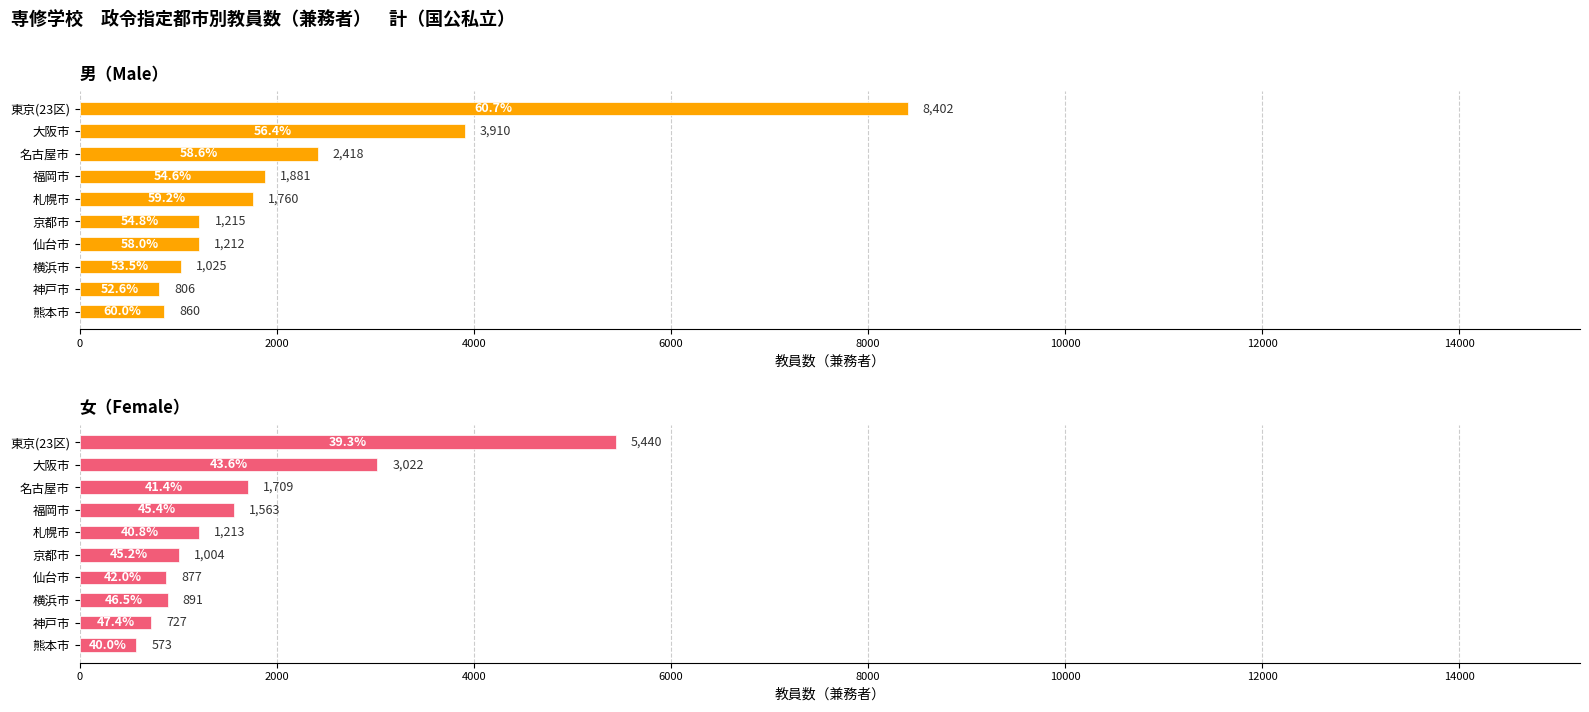

Between 札幌市 and 熊本市, which series saw the biggest shift?

男（Male）